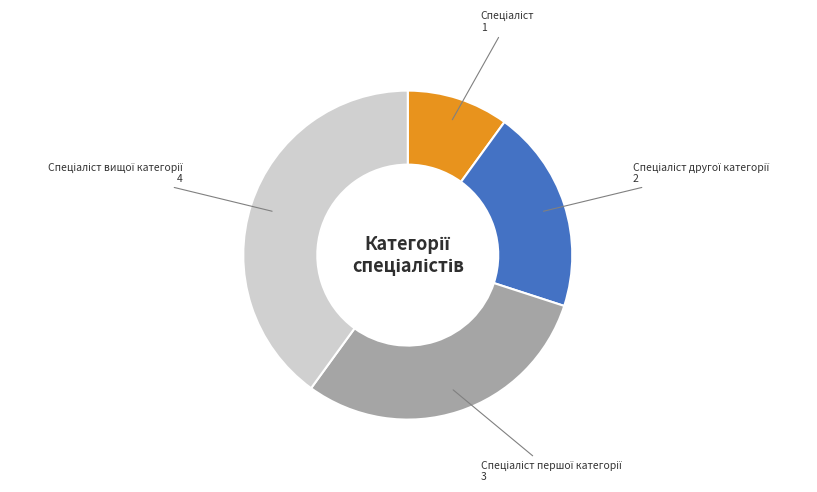

Is there a majority slice in this chart?

No